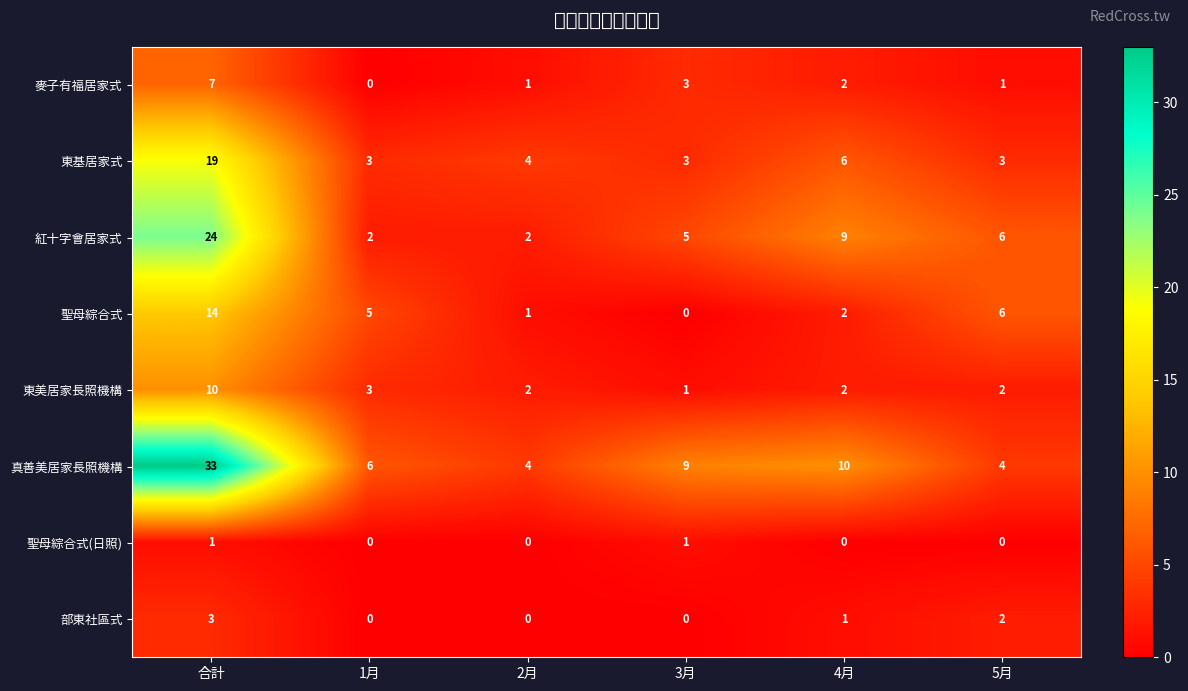

Rank the series by their maximum value, from lowest to highest.

聖母綜合式(日照), 部東社區式, 麥子有福居家式, 東美居家長照機構, 聖母綜合式, 東基居家式, 紅十字會居家式, 真善美居家長照機構